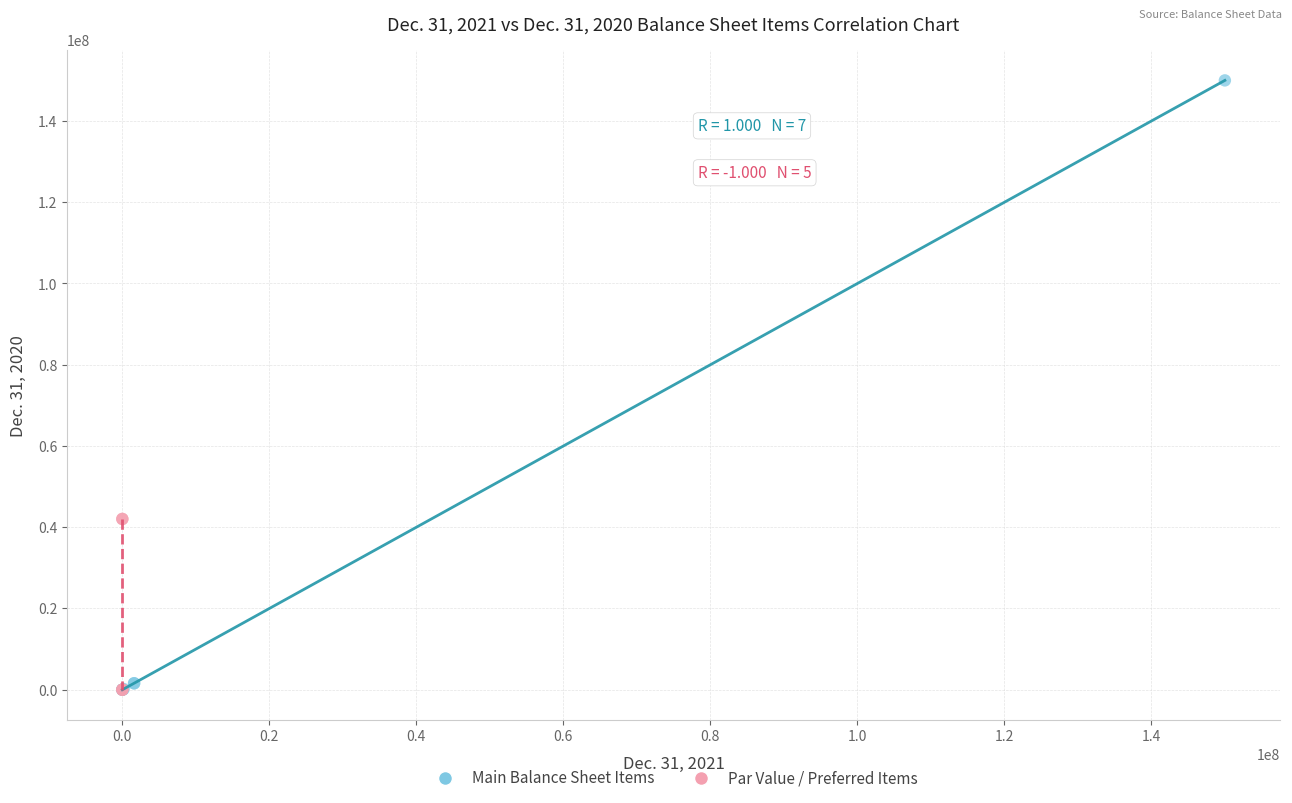

Which series contains the highest Y value?

Main Balance Sheet Items